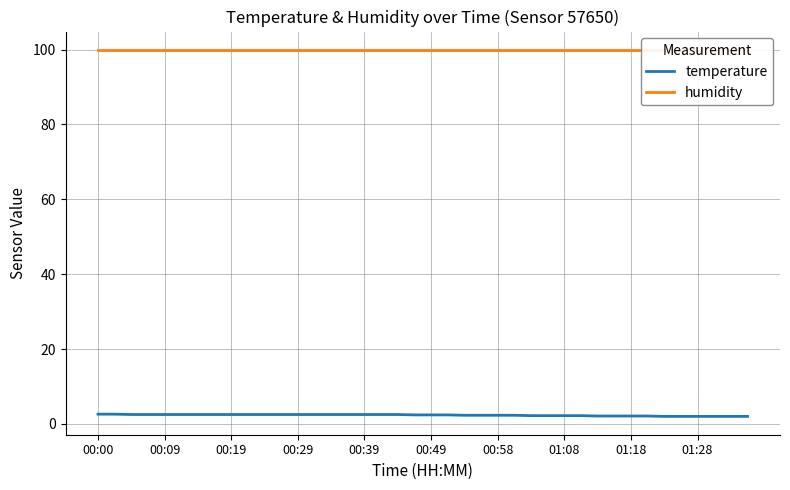

Does the chart have visible grid lines?

Yes